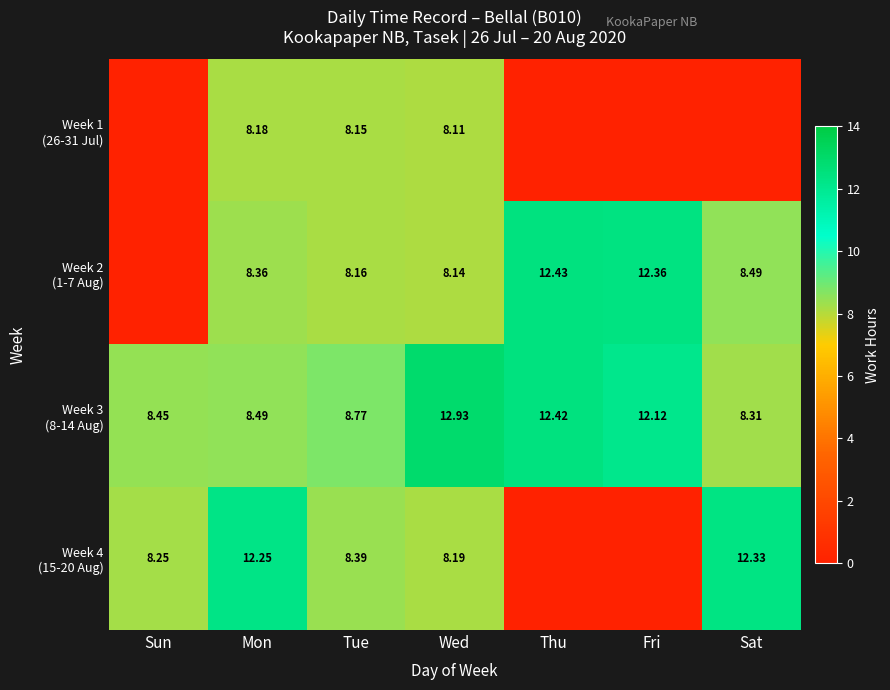

What is the sum of all Week 1 (26-31 Jul) values?

24.4